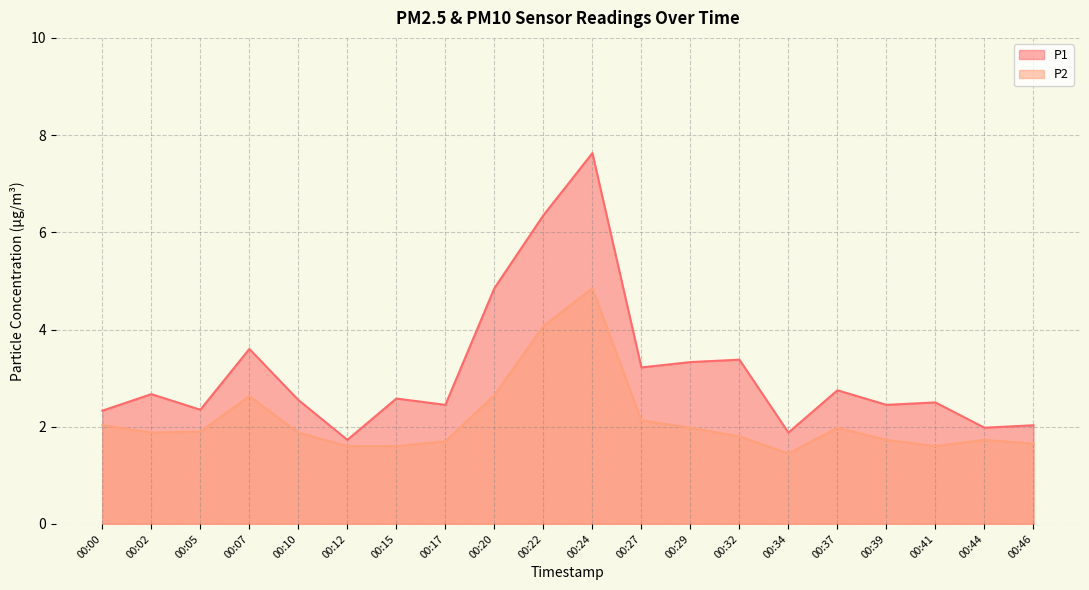

At which label is P2 closest to 3?

00:20